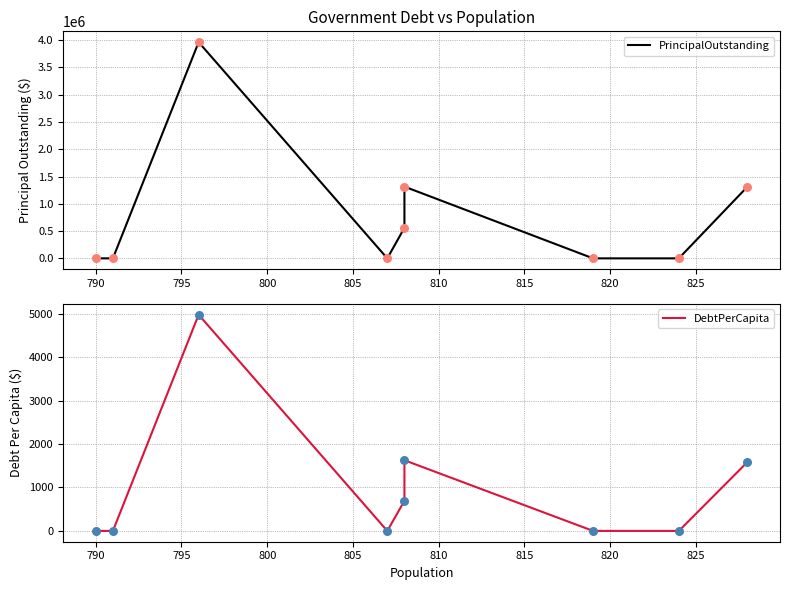

At how many categories does at least one series exceed 2970853?

1